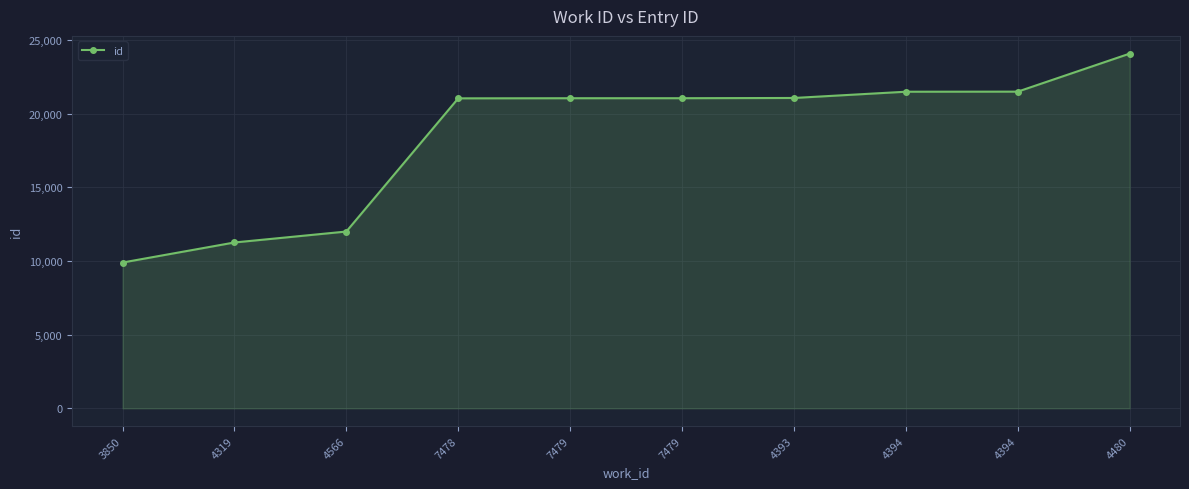

List the labels in order of value, largest first.

4480, 4394, 4394, 4393, 7479, 7479, 7478, 4566, 4319, 3850